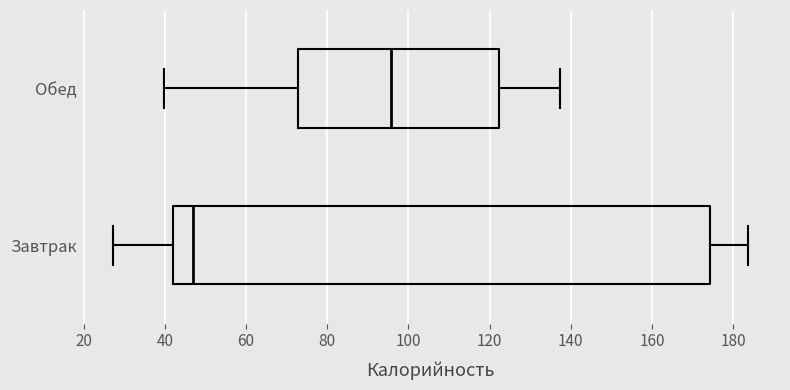

Which box's median line is the furthest to the right?

Обед